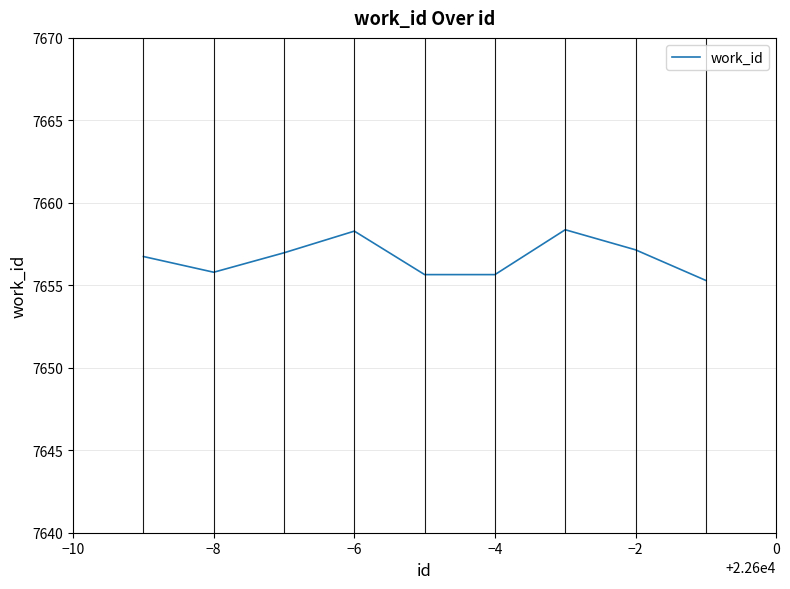

What is the smallest value displayed?

7655.3